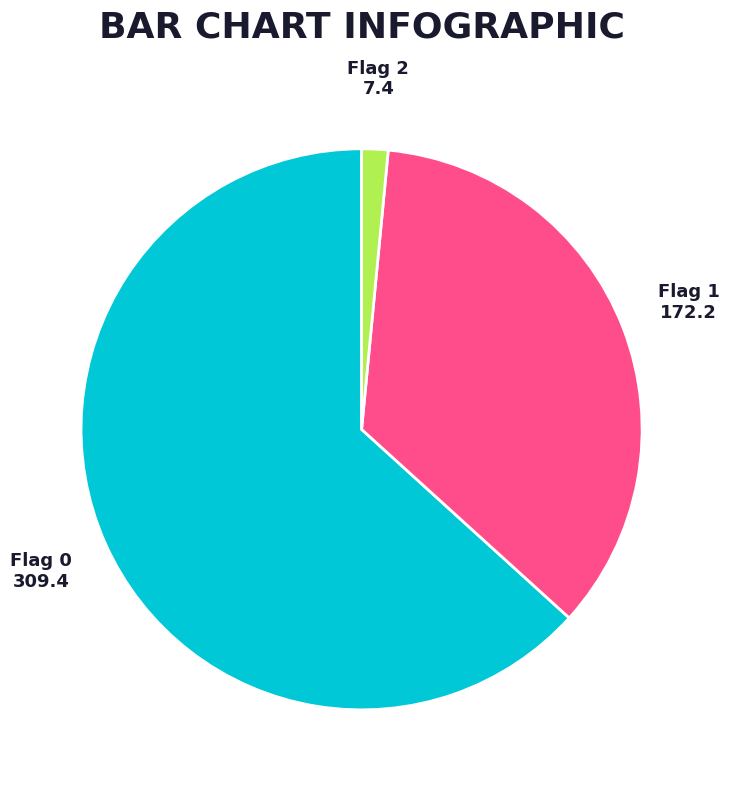

Does any single category account for the majority?

Yes